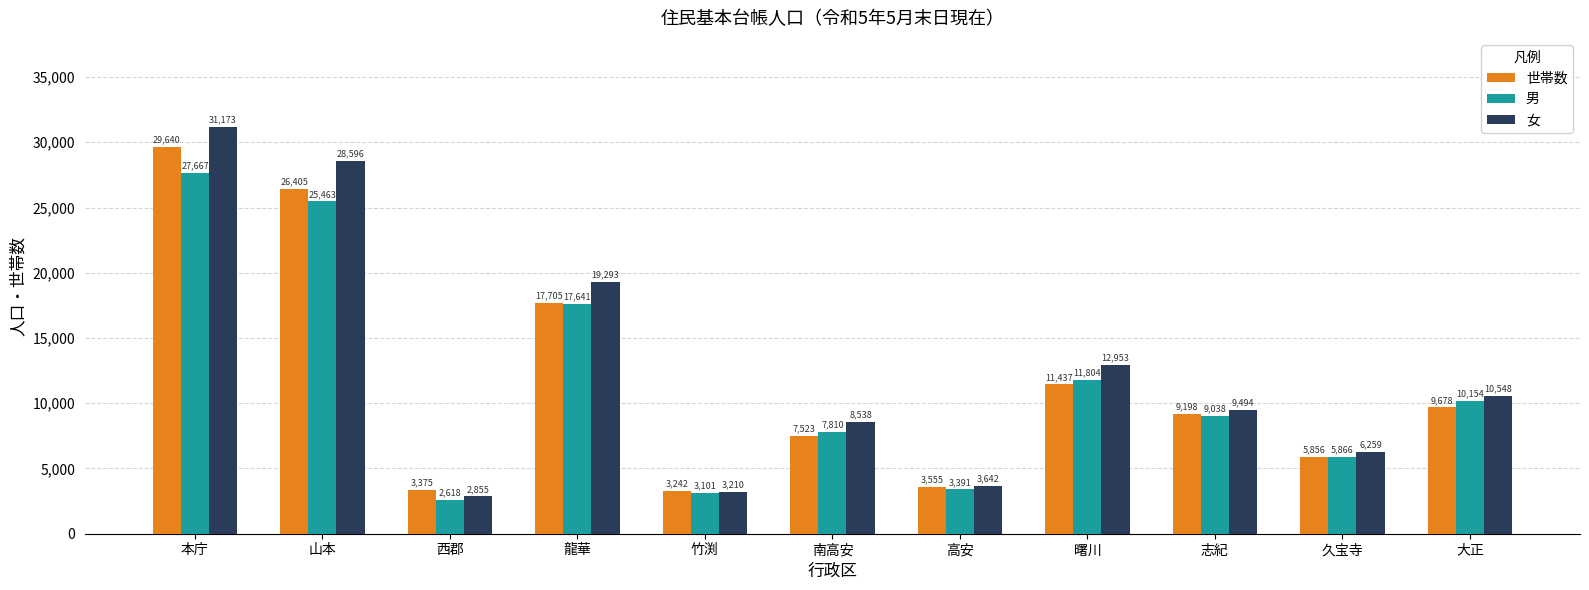

Reading right to left, transcribe all the data shown in this chart.

世帯数: 9678	5856	9198	11437	3555	7523	3242	17705	3375	26405	29640
男: 10154	5866	9038	11804	3391	7810	3101	17641	2618	25463	27667
女: 10548	6259	9494	12953	3642	8538	3210	19293	2855	28596	31173